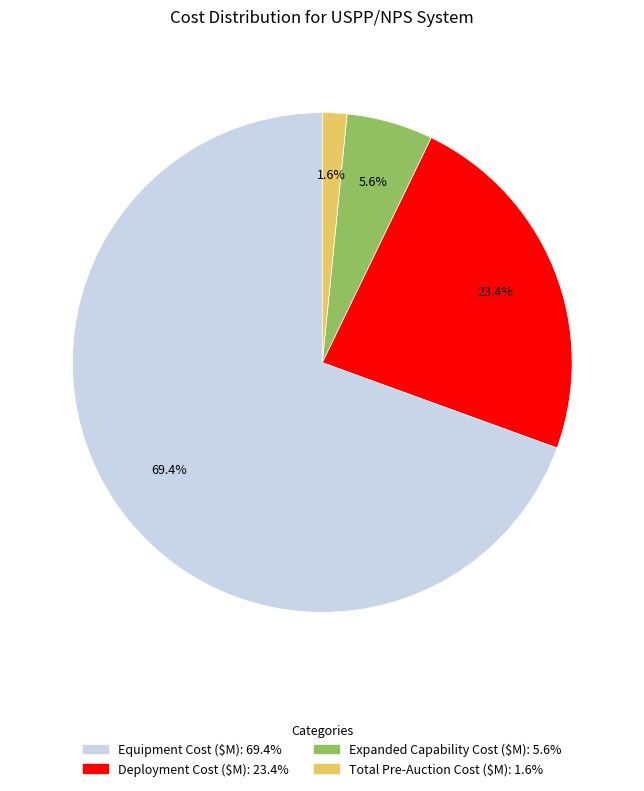

Count the number of slices in the pie.

4